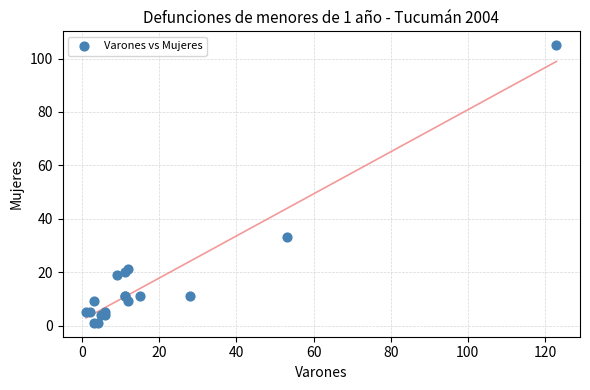

What Y value in the scatter plot is closest to 53?

33